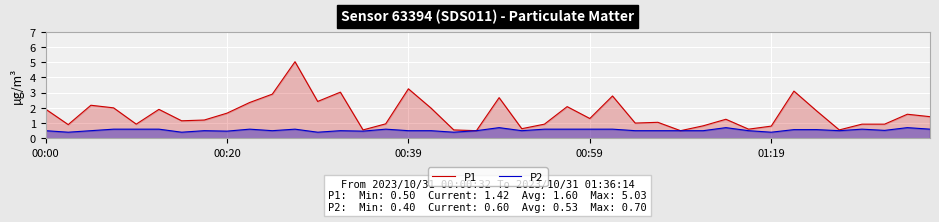

True or false: P2 and P1 cross at least once.

False